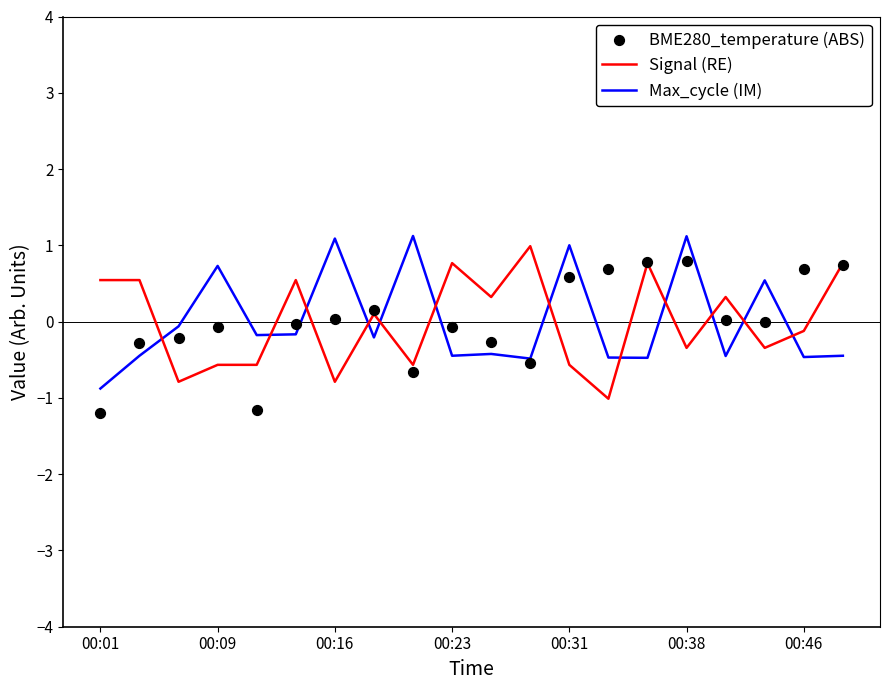

What are all the series names shown in the legend?

Signal (RE), Max_cycle (IM), BME280_temperature (ABS)